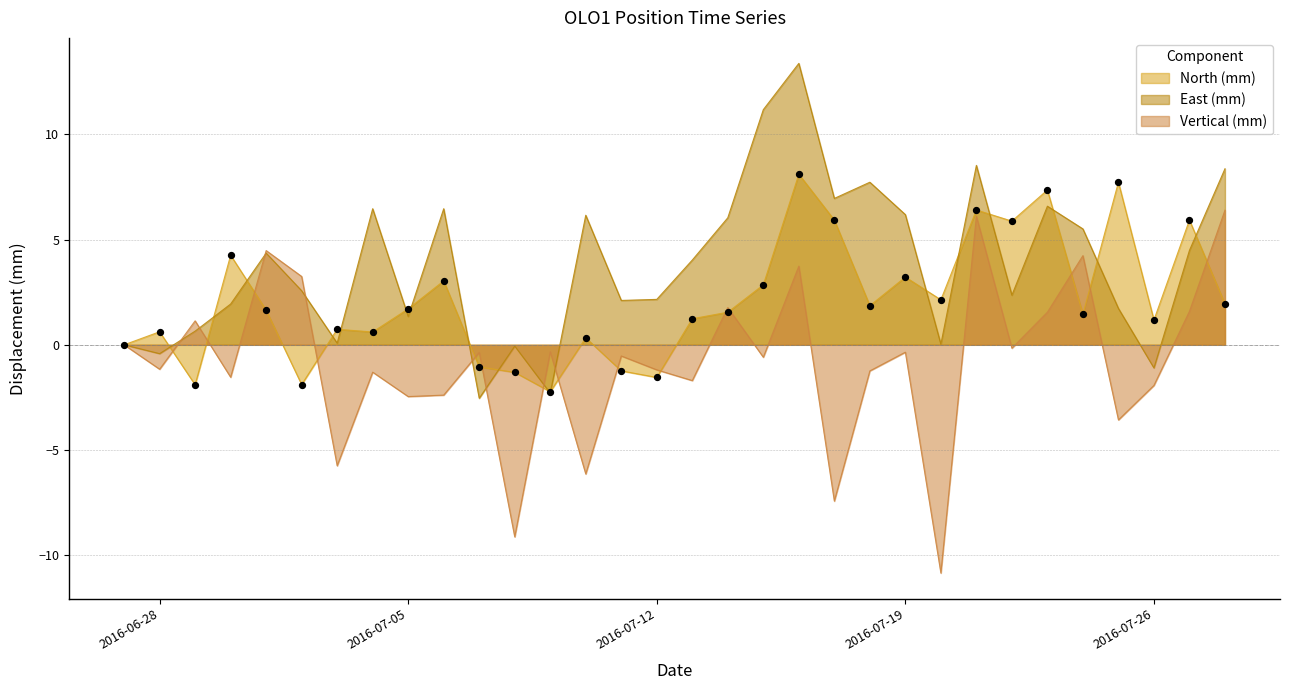

Which series has the largest total across all categories?

East (mm)